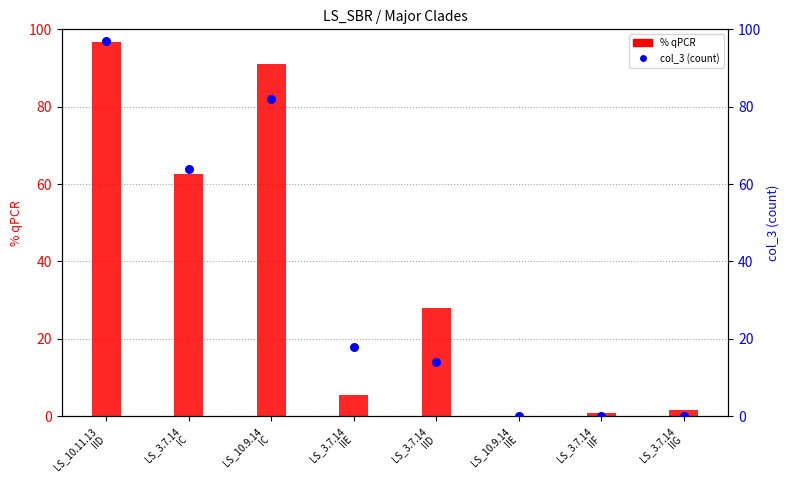

At how many categories does at least one series exceed 69?

2